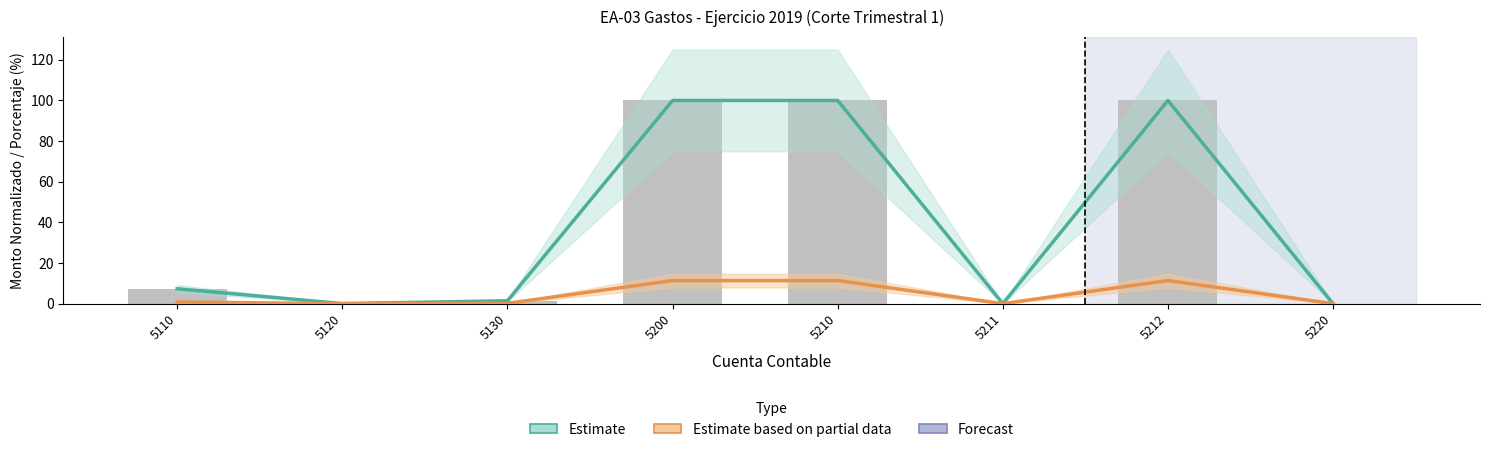

What is the greatest value displayed?

100.0